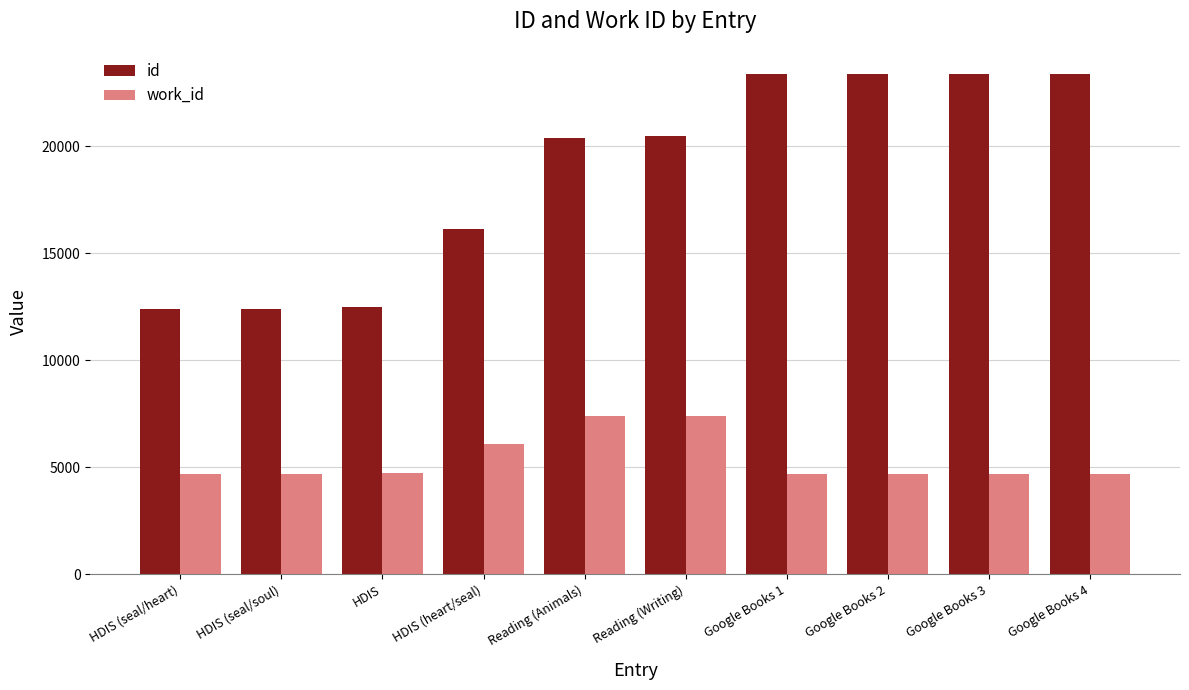

The value of id at Google Books 2 is 23384. True or false?

True